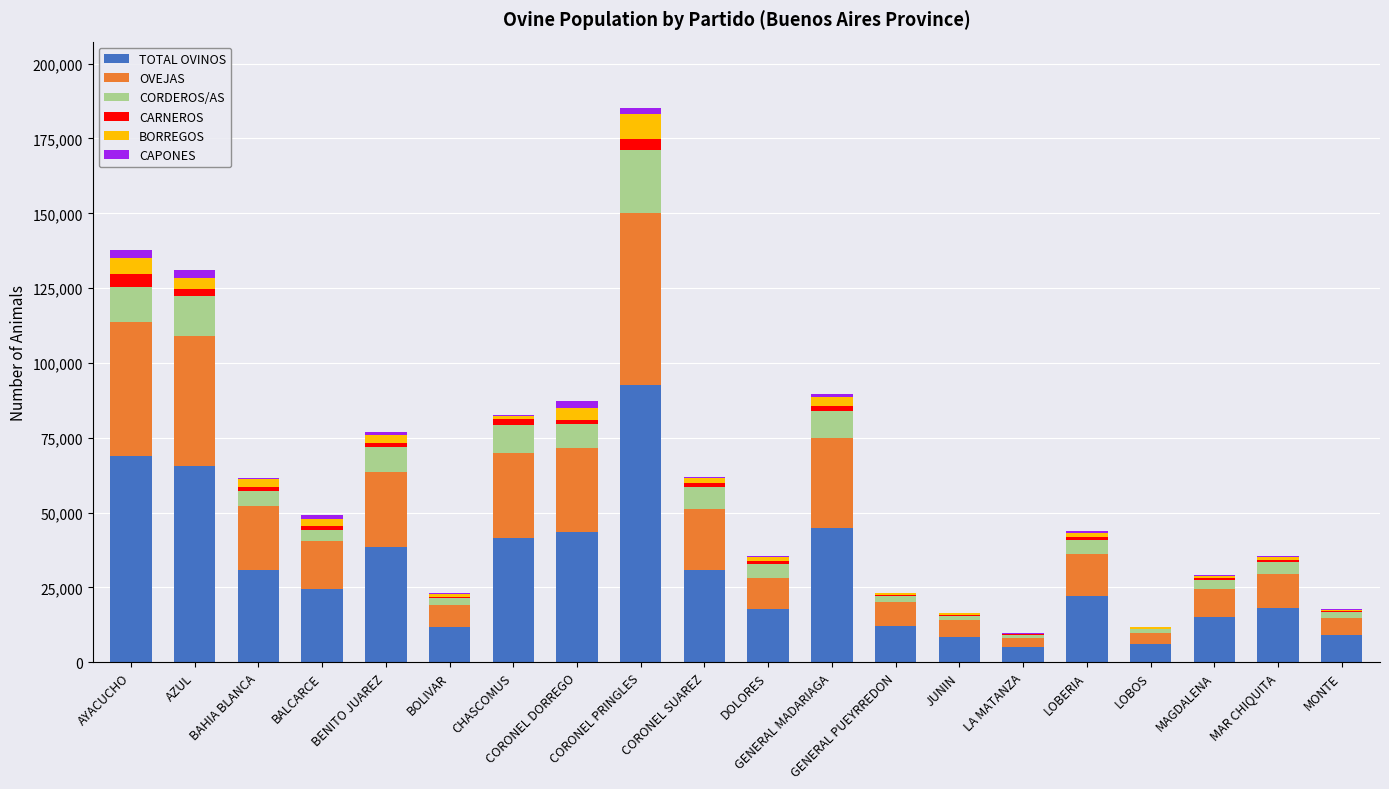

List the labels in order of CORDEROS/AS value, largest first.

CORONEL PRINGLES, AZUL, AYACUCHO, CHASCOMUS, GENERAL MADARIAGA, CORONEL DORREGO, BENITO JUAREZ, CORONEL SUAREZ, BAHIA BLANCA, LOBERIA, DOLORES, MAR CHIQUITA, BALCARCE, MAGDALENA, BOLIVAR, GENERAL PUEYRREDON, MONTE, JUNIN, LOBOS, LA MATANZA